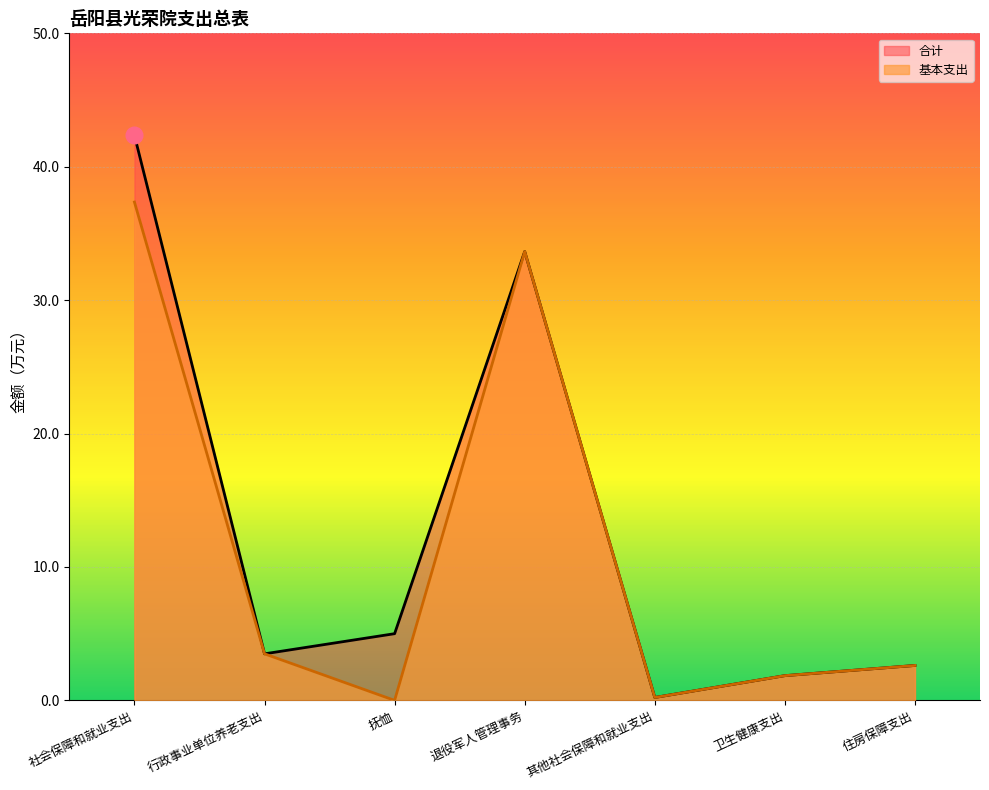

Where is 基本支出 nearest to the value 18?

行政事业单位养老支出